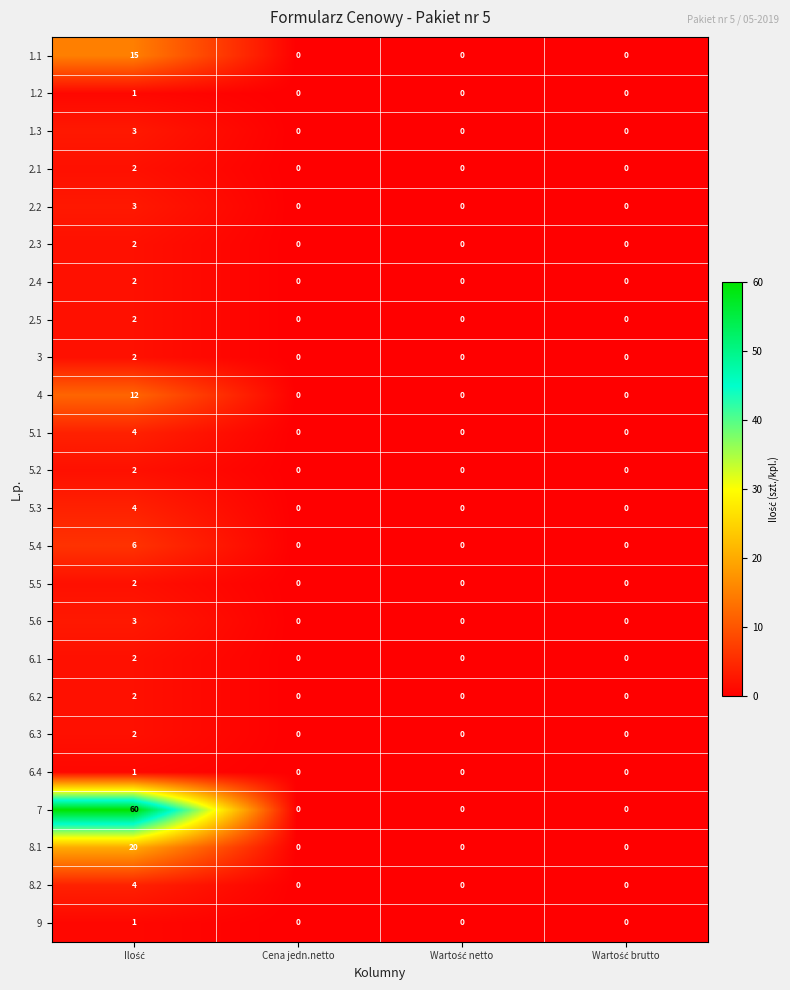

Which series has the largest range (max minus min)?

7